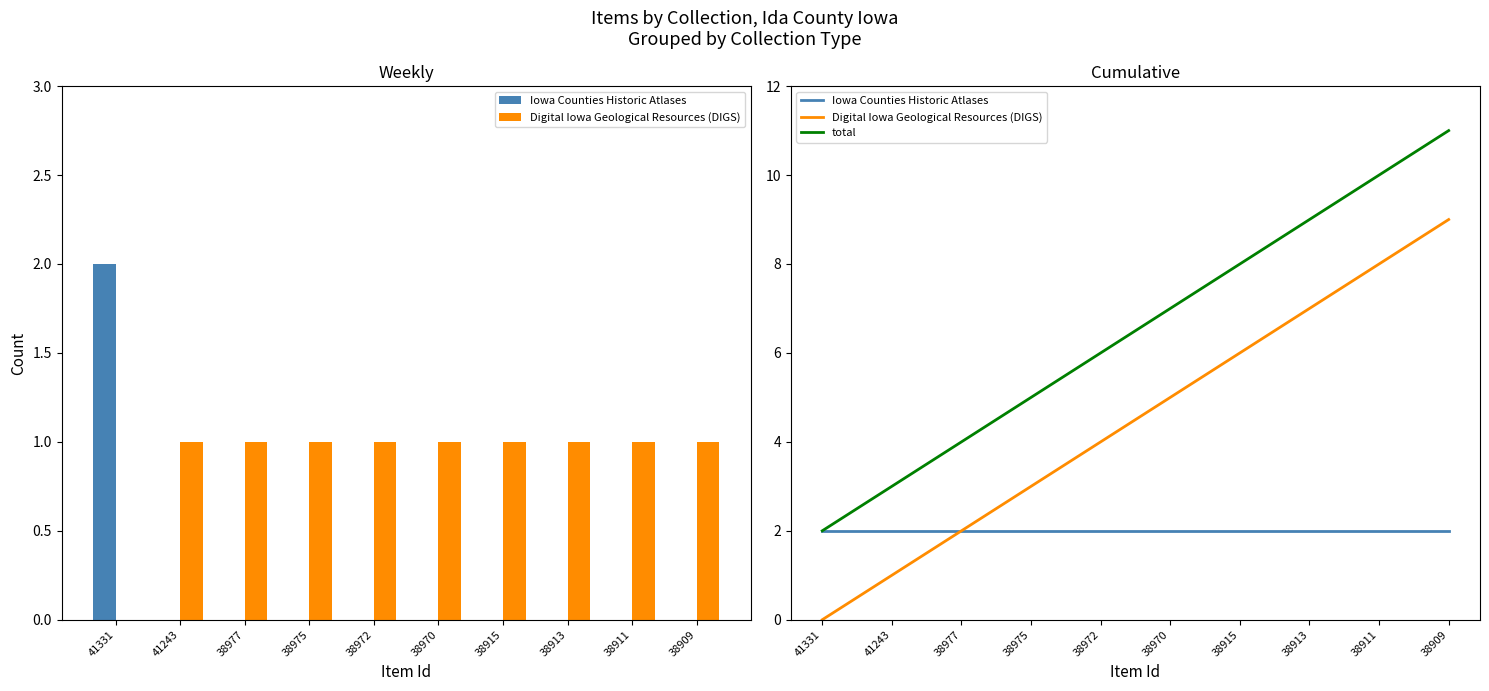

List the series in order of their peak value, lowest first.

Iowa Counties Historic Atlases, Digital Iowa Geological Resources (DIGS), total